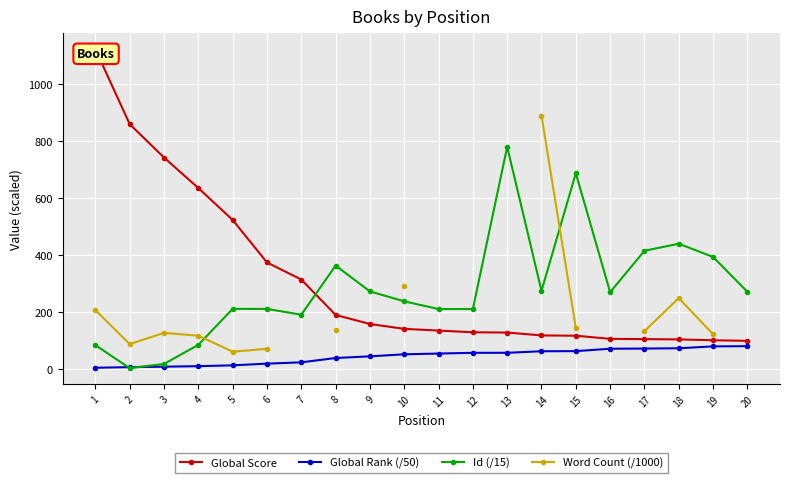

Between 19 and 20, which series saw the biggest shift?

Id (/15)